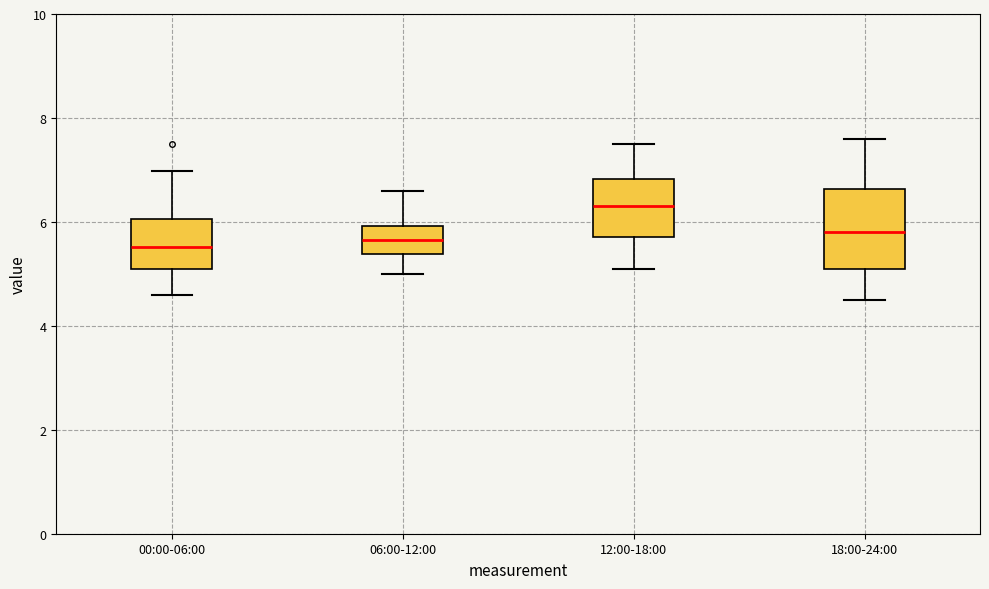

Which box is the tallest, from its lower edge to its upper edge?

18:00-24:00